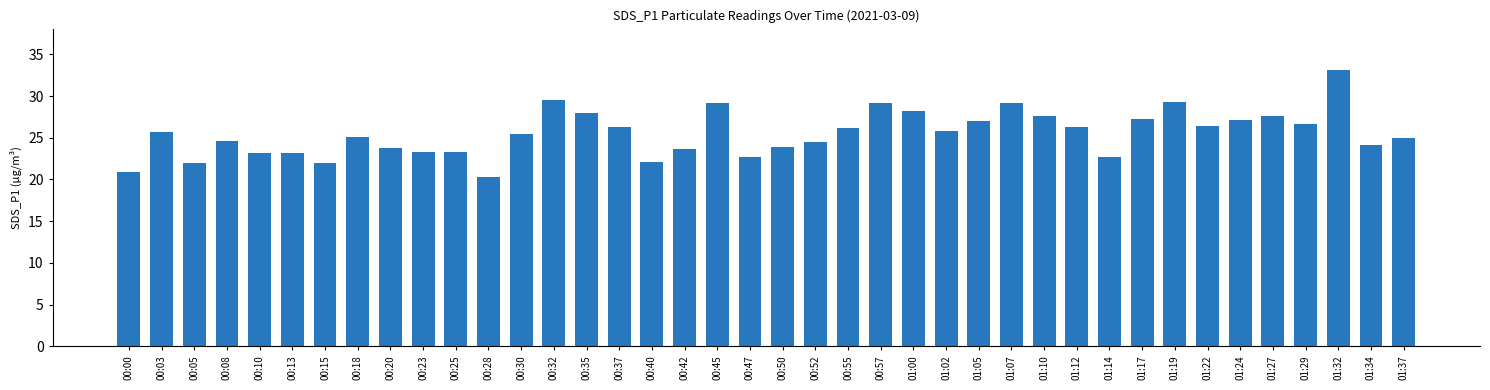

What is the change in value from 00:55 to 01:05?

+0.9